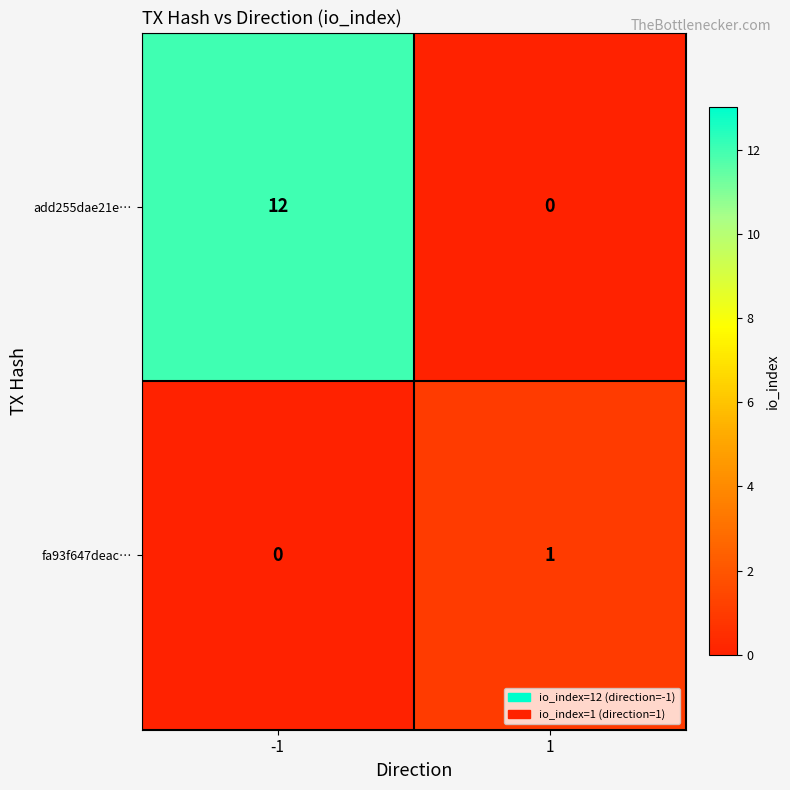

Which series has the widest spread of values?

add255dae21e…